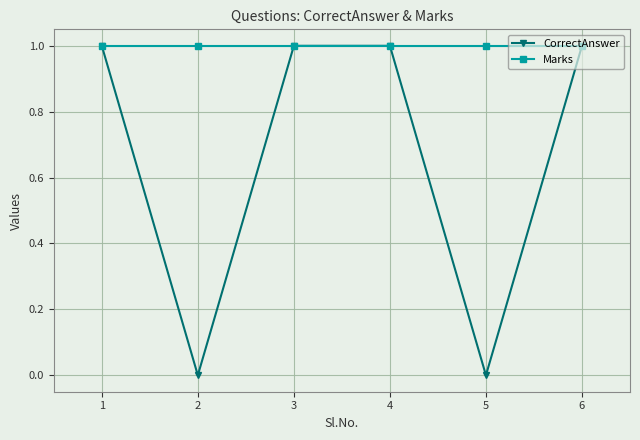

At how many categories does at least one series exceed 0?

6